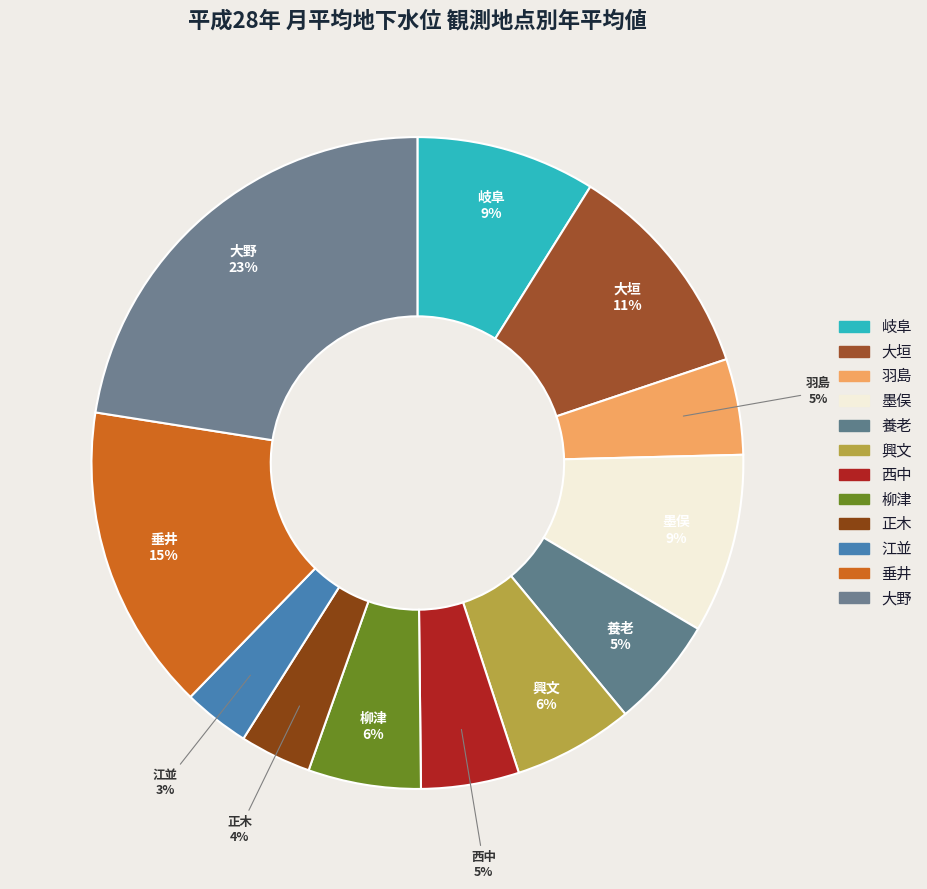

Which slice is the largest?

大野